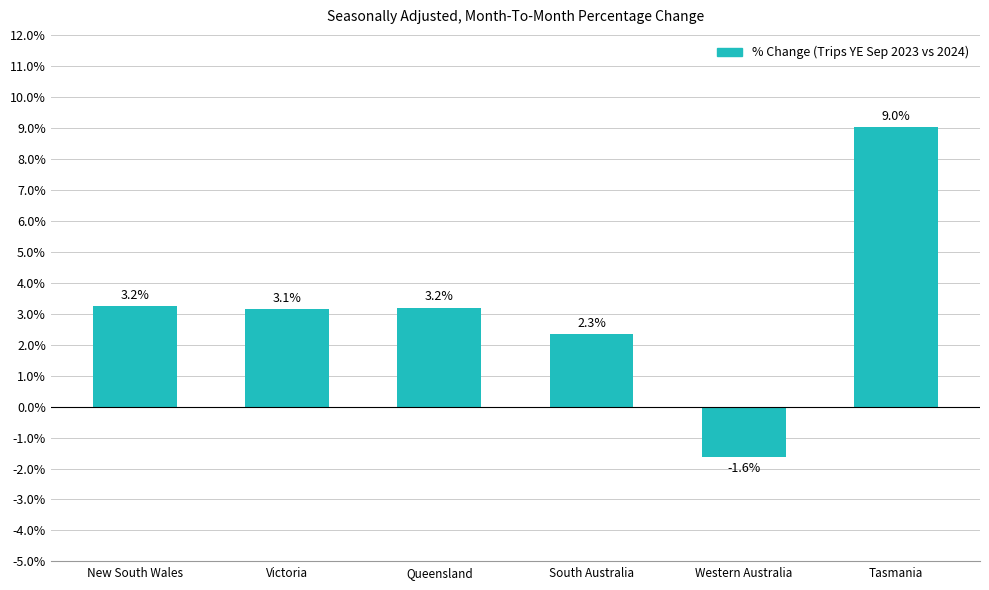

What is the difference between the second highest and minimum values?

4.9